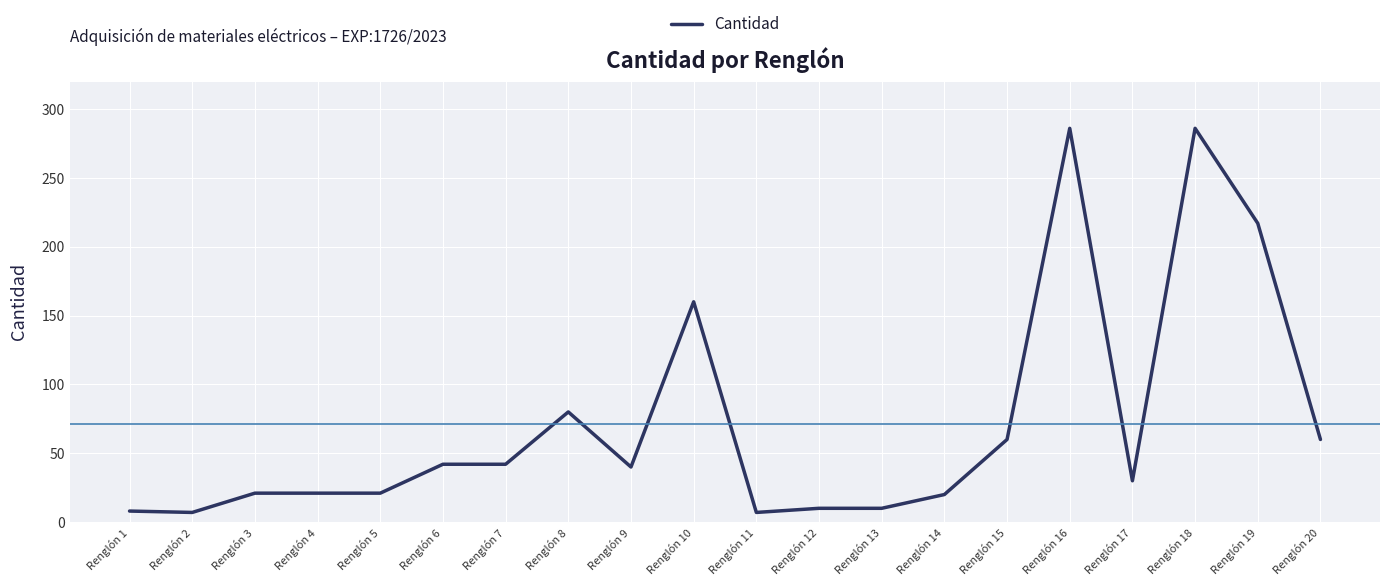

What value does the data have at Renglón 1?

8